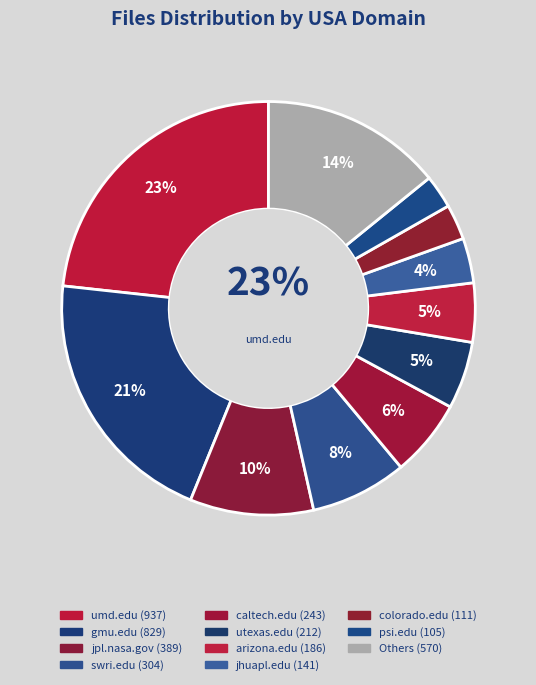

How many slices are in this pie chart?

11